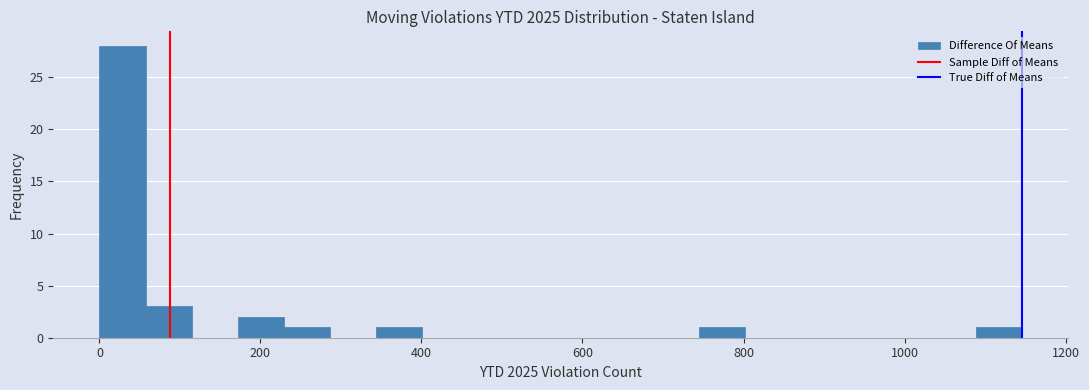

Read against the x-axis, roughly where is the centre of the tallest bar?

20